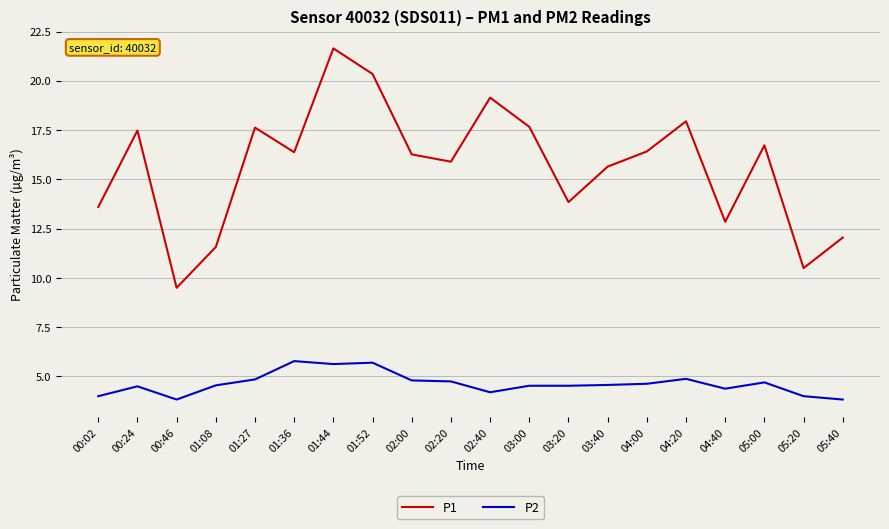

True or false: P1 and P2 intersect in this chart.

False